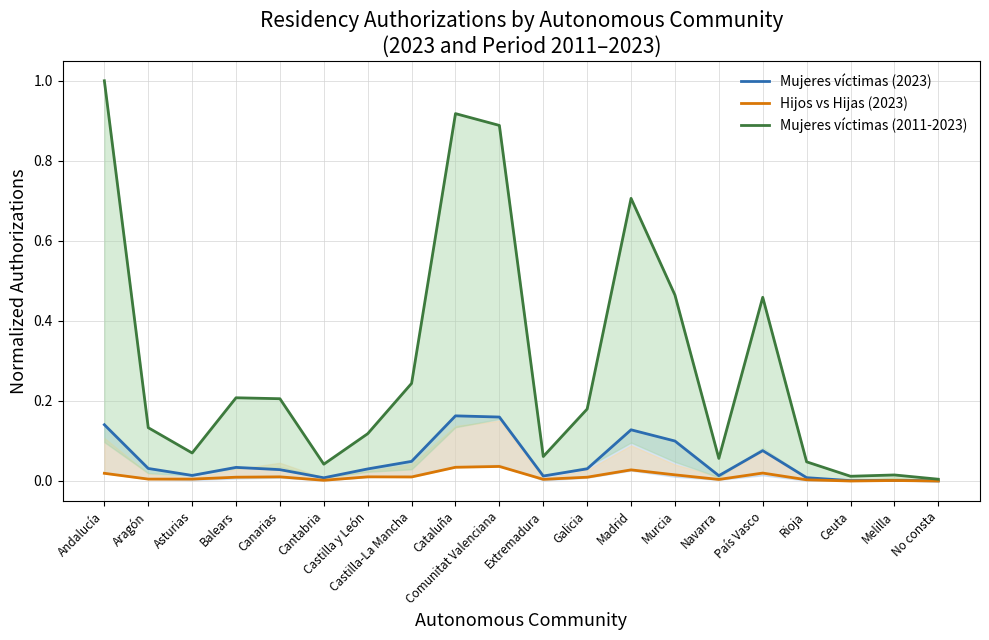

What is the total value across all series at Castilla-La Mancha?

0.3